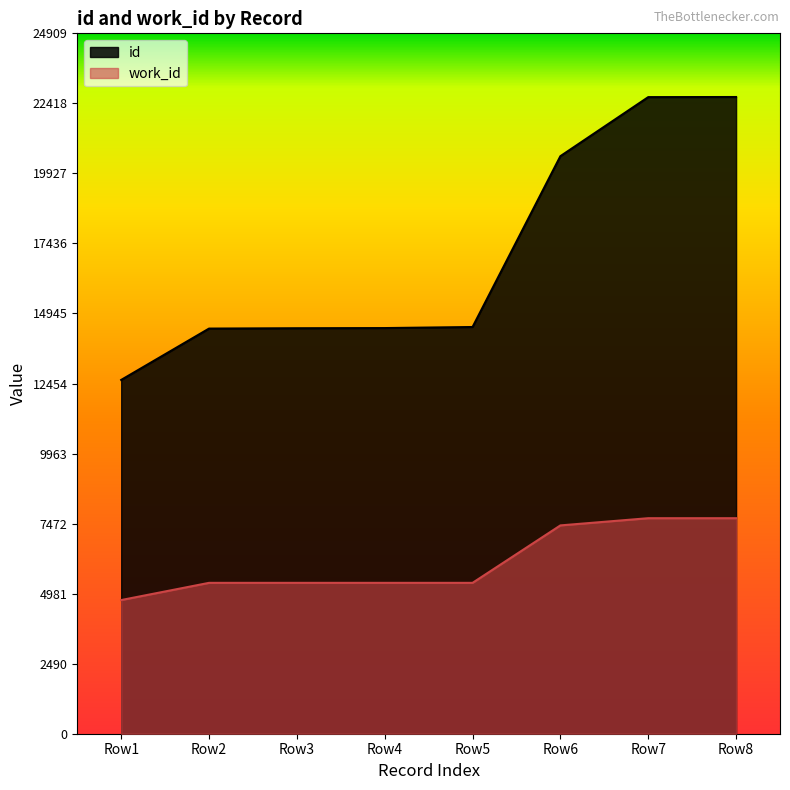

What is the value of the work_id point at the 4th from the left?

5366